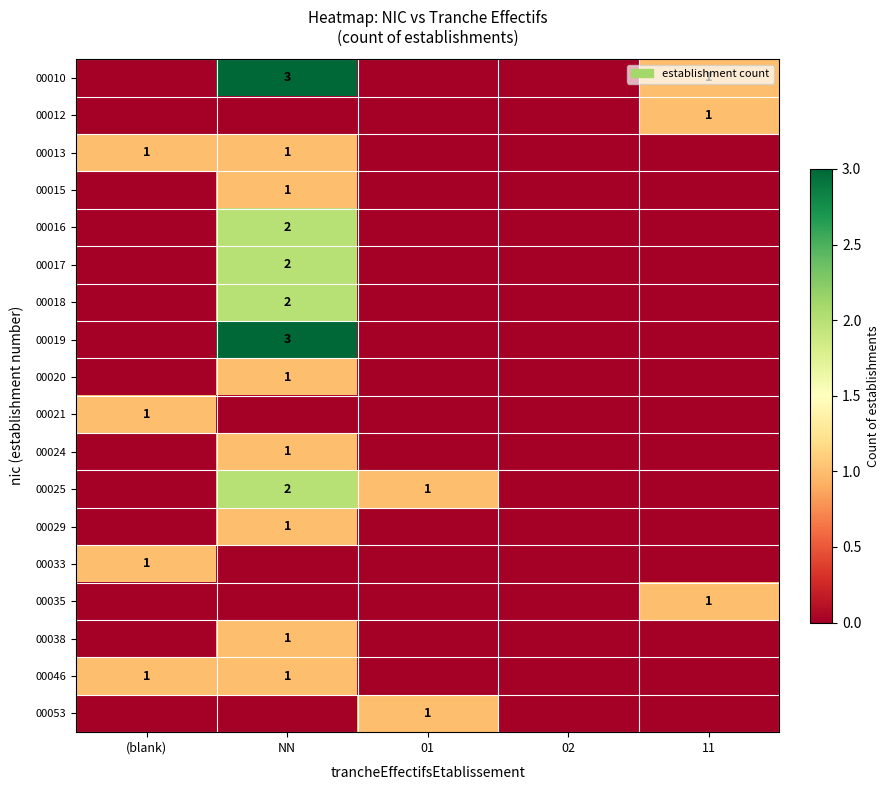

Is the value of 00020 at NN greater than the value of 00016 at NN?

No